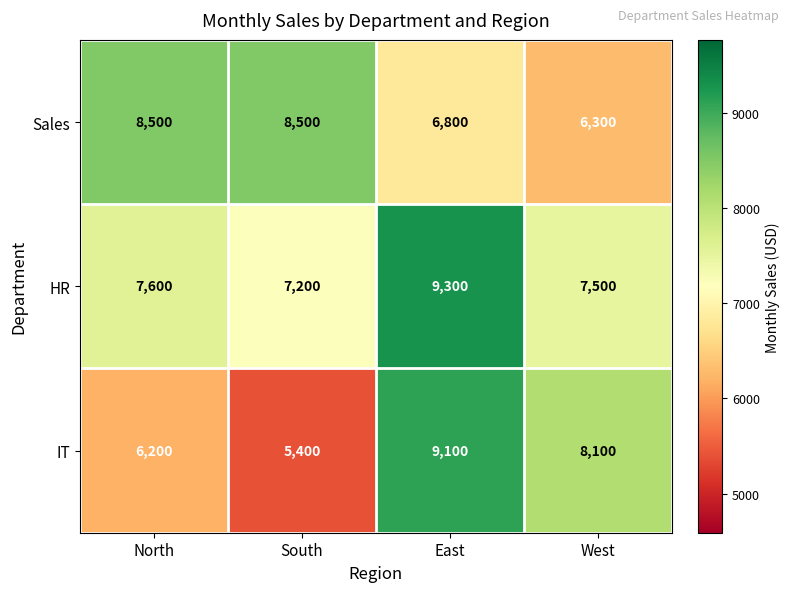

At which label is HR closest to 8250?

North